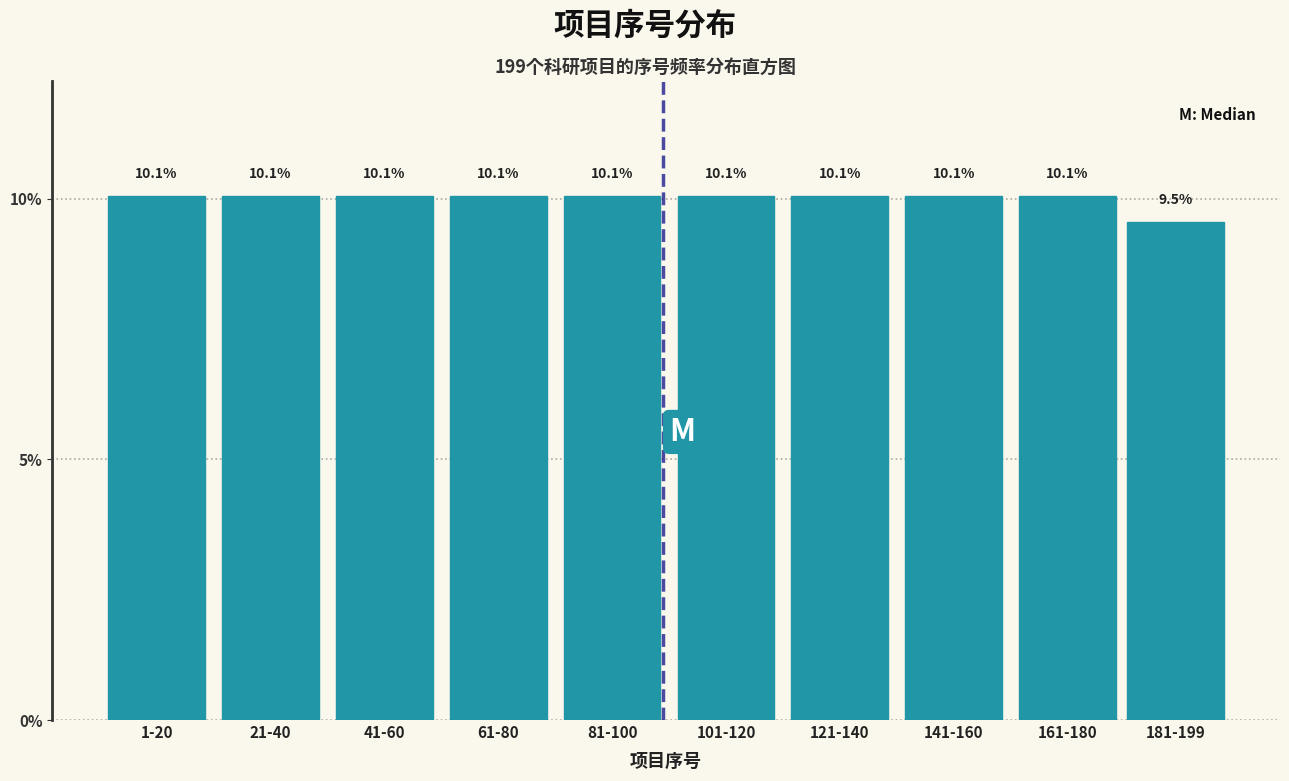

Reading left to right, what are all the values shown in this chart?

10.1	10.1	10.1	10.1	10.1	10.1	10.1	10.1	10.1	9.5